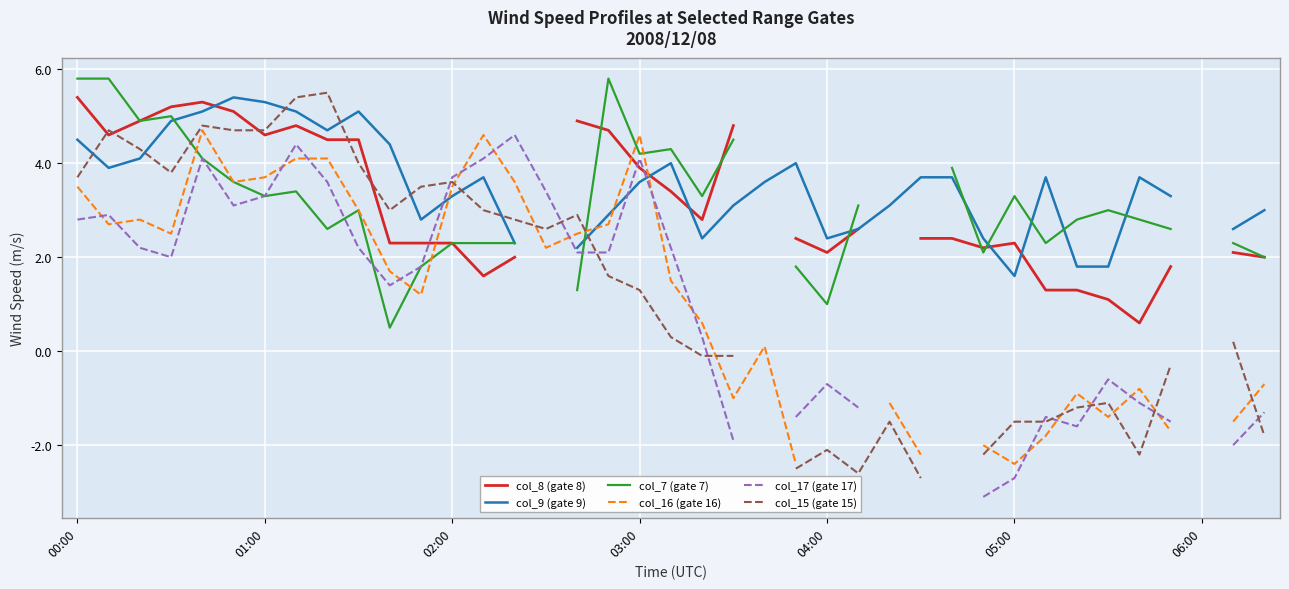

What position from the right is 26?

13